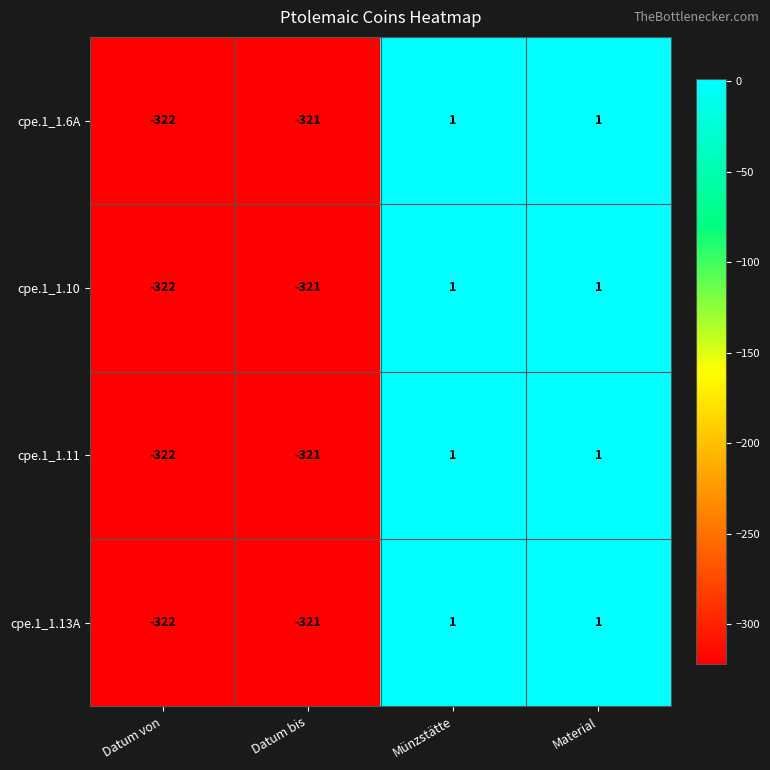

Which category has the lowest value across all series?

Datum von